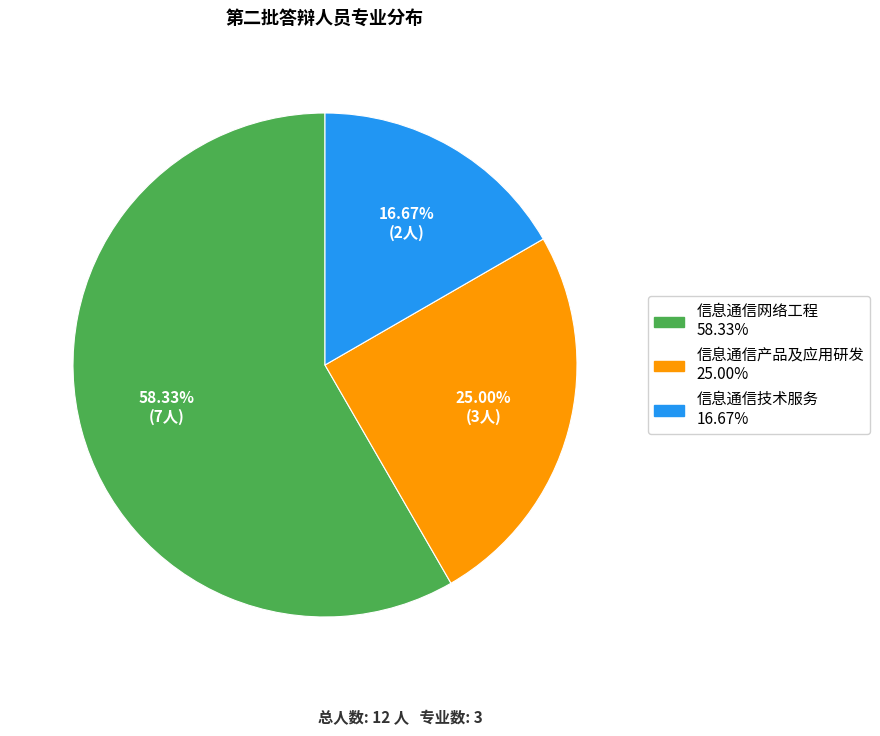

To the nearest percent, what percentage of the pie is 信息通信产品及应用研发?

25%